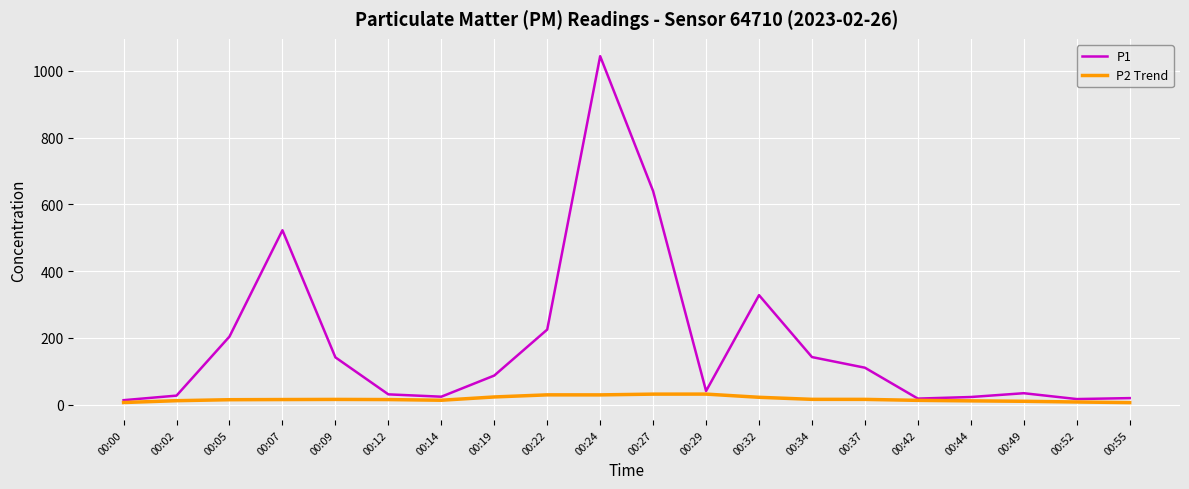

Which series has the largest total across all categories?

P1